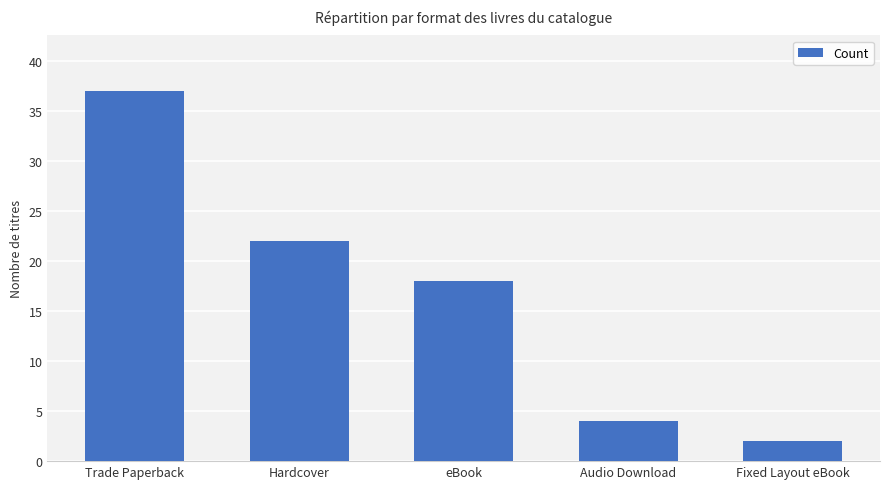

What is the change in value from Trade Paperback to Audio Download?

-33